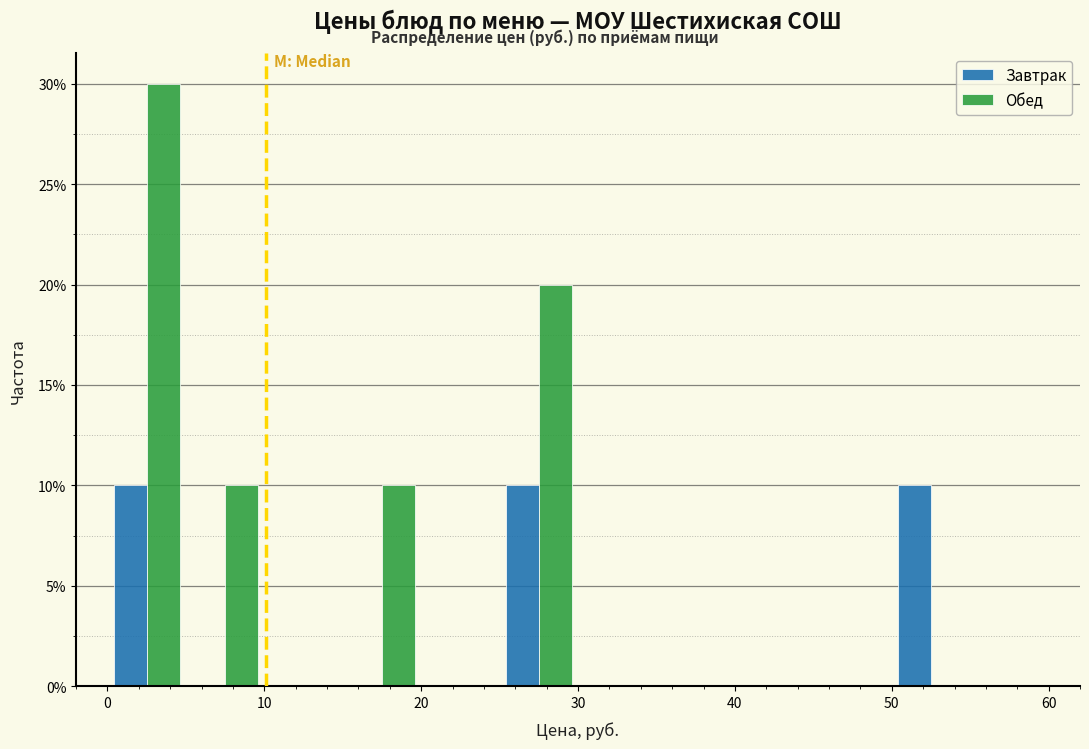

What is the height of the Завтрак bar covering 25 to 30 on the x-axis? The values are not printed on the chart, so give them approximately, as read against the axis.

10